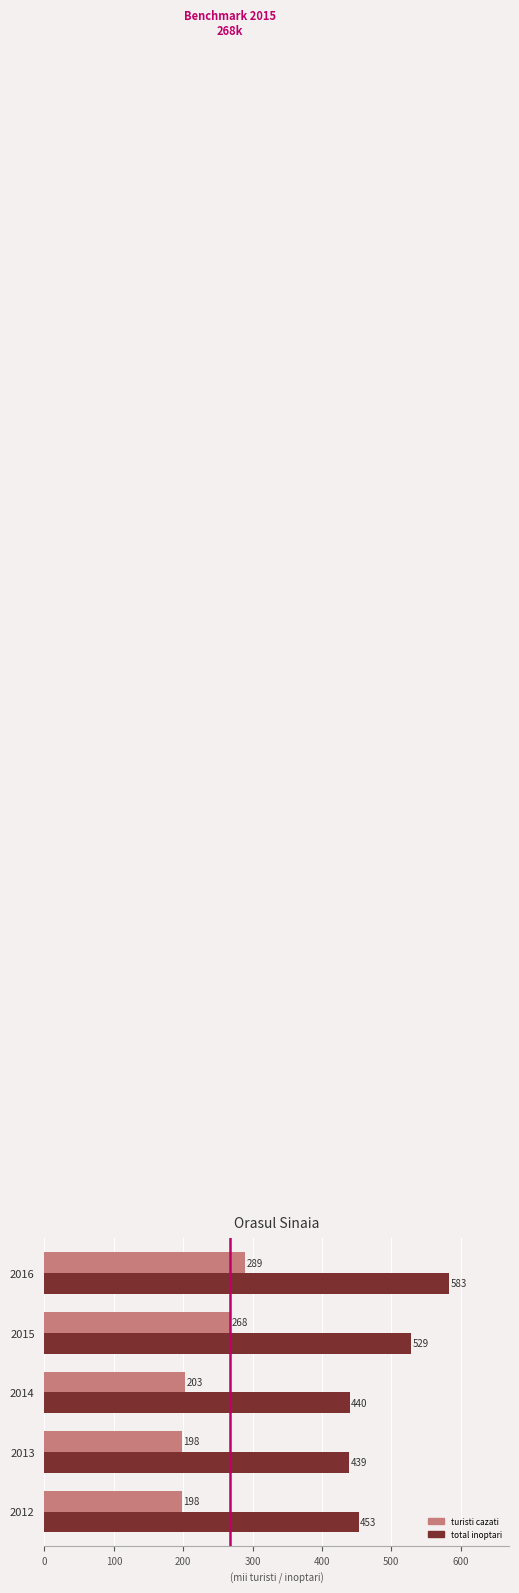

What is the greatest value displayed?

582.9